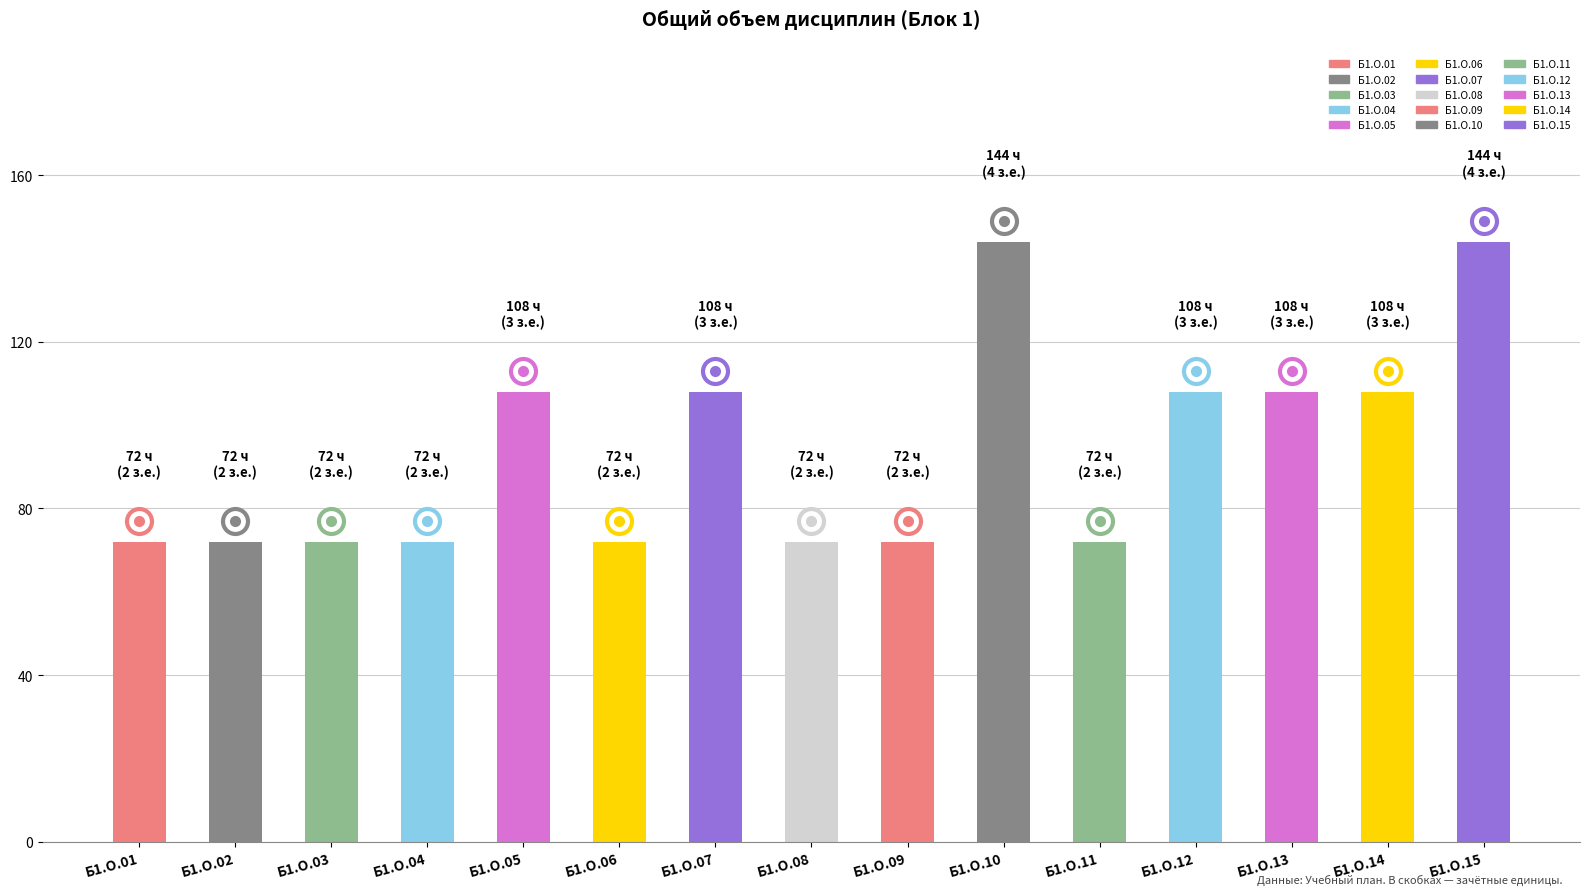

Count the values in the range 72 to 108.

13